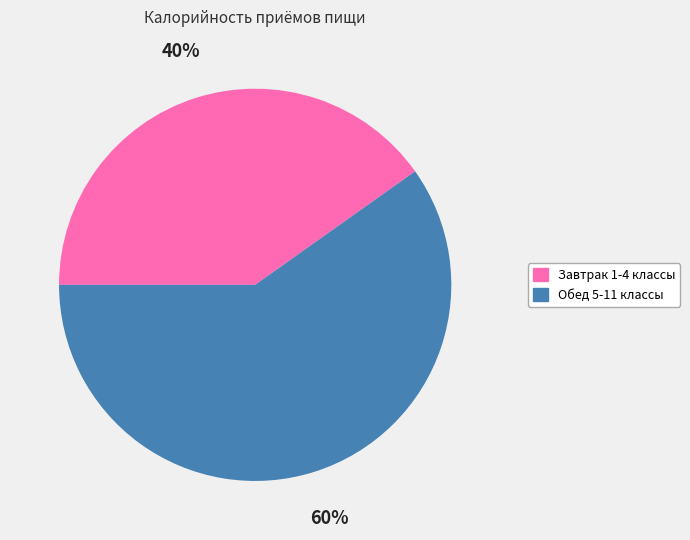

To the nearest percent, what is the average slice percentage?

50%